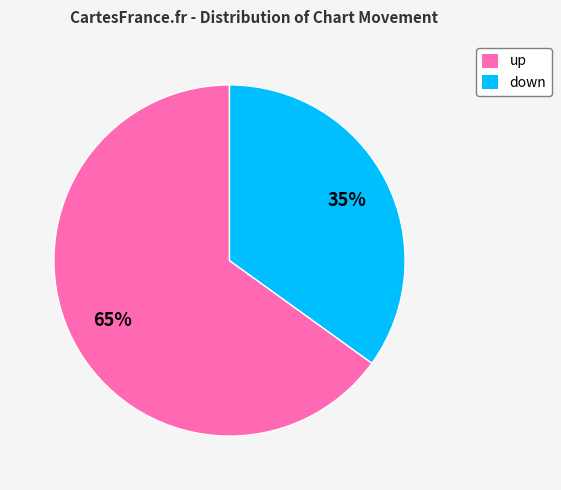

Does down account for over 50% of the chart?

No